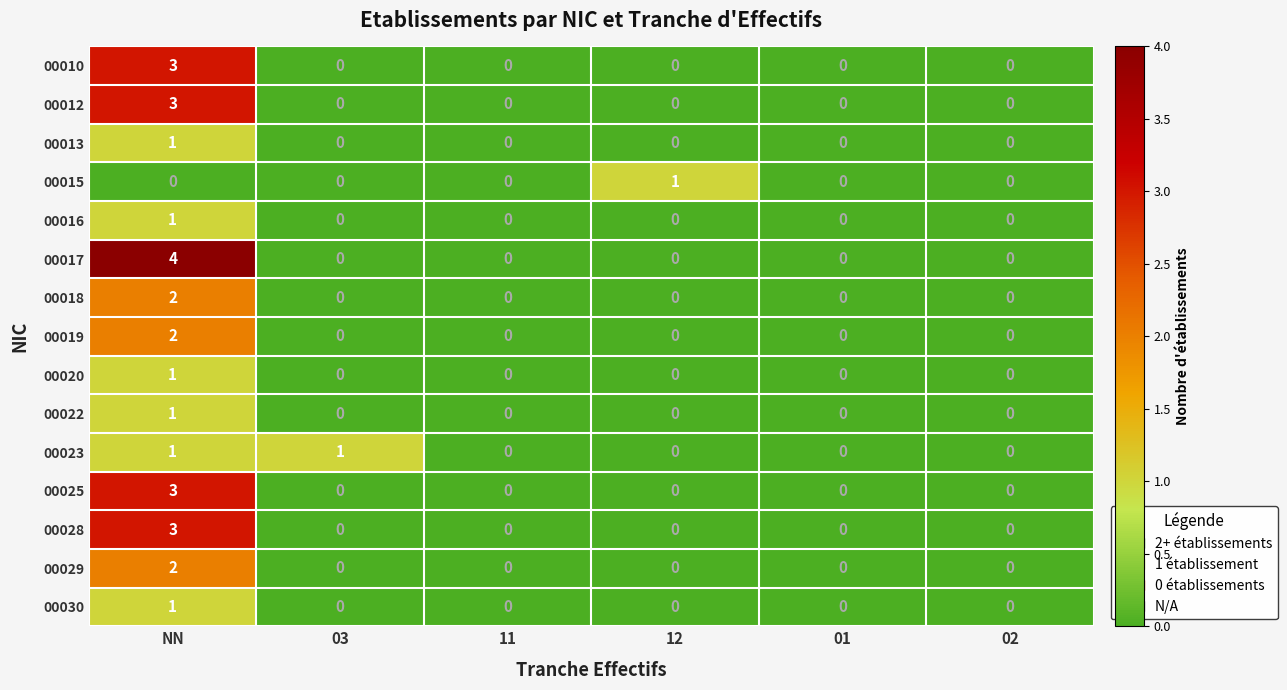

What is the maximum value shown in the chart?

4